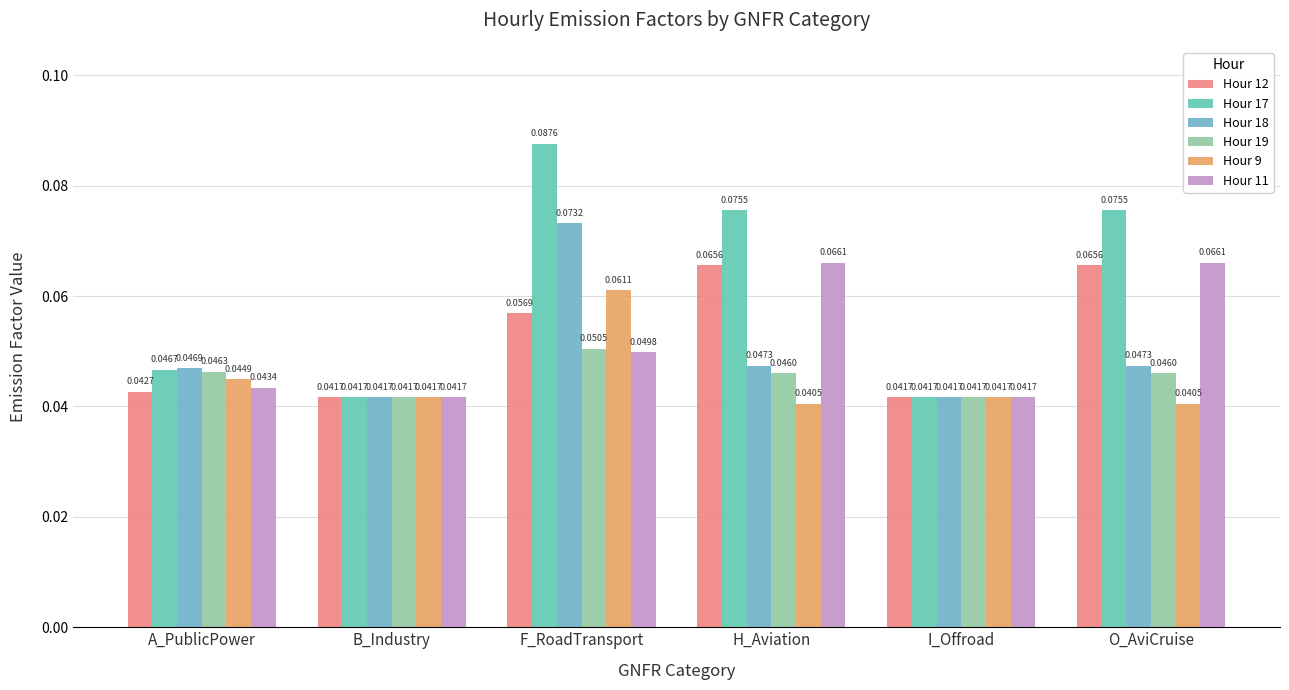

How many bars are there in total?

36